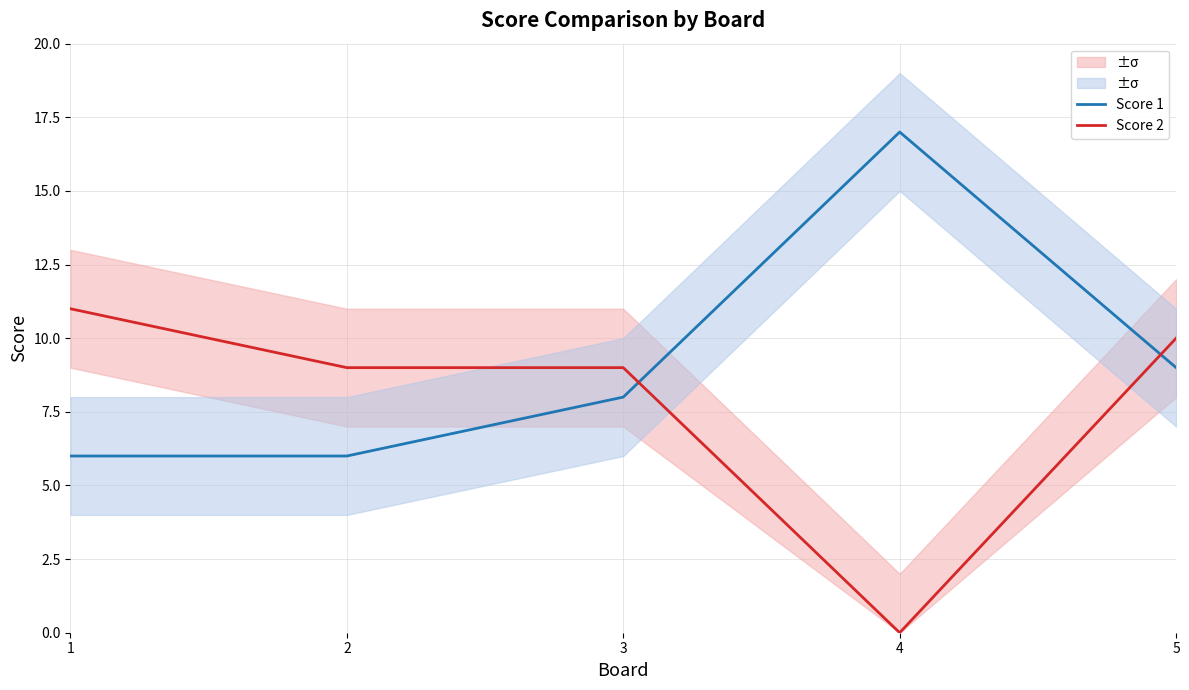

Reading right to left, transcribe all the data shown in this chart.

Score 1: 5=9	4=17	3=8	2=6	1=6
Score 2: 5=10	4=0	3=9	2=9	1=11